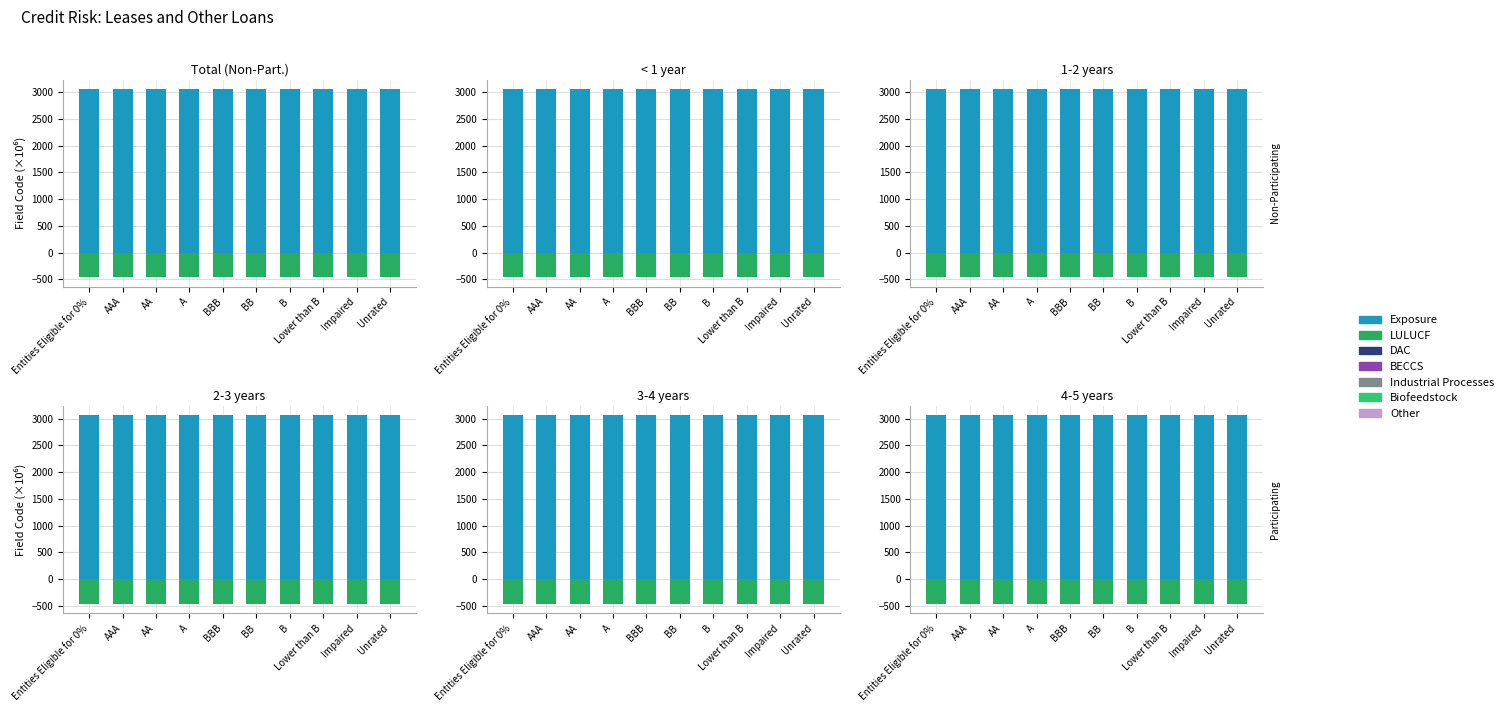

What position from the left is Unrated?

10